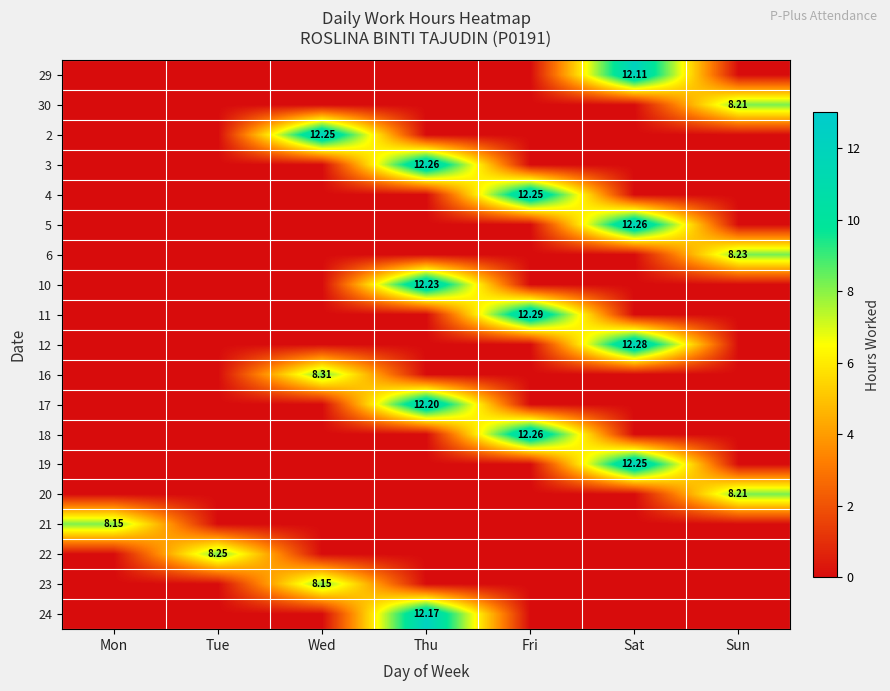

True or false: 19 has a value of -6.0 at Thu.

False